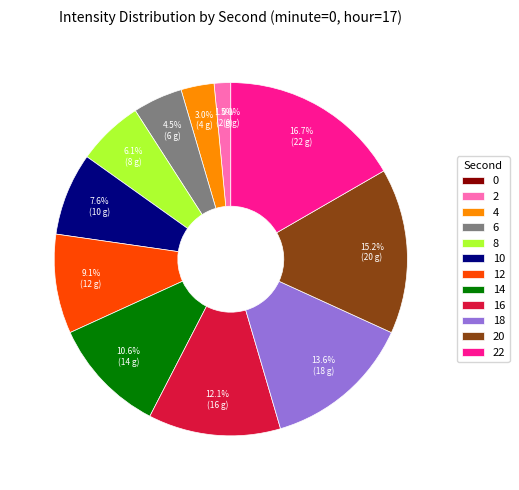

Which has a higher value, 2 or 6?

6